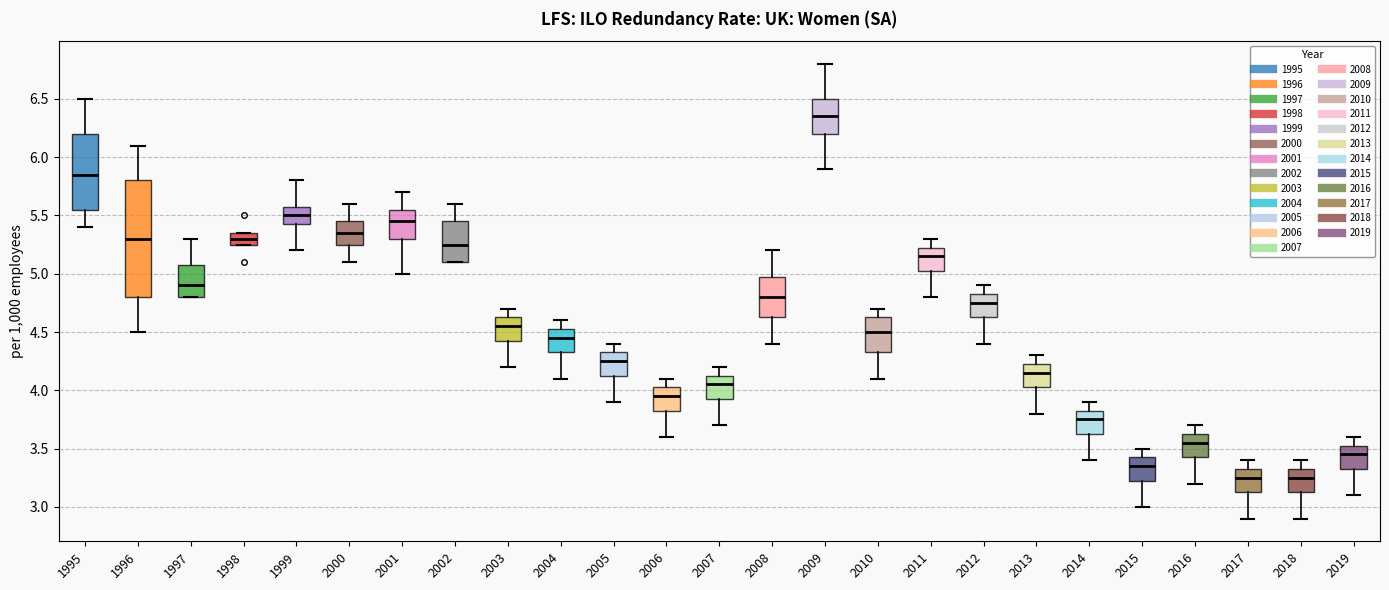

Reading left to right, transcribe this box plot: for each box, give where its median line is, the range the box spans, and where its two whiskers end, as read against the y-axis. The values are not printed on the chart, so give them approximately, as read against the axis.

1995: median 5.85, box 5.55 to 6.20, whiskers 5.40 to 6.50
1996: median 5.30, box 4.80 to 5.80, whiskers 4.50 to 6.10
1997: median 4.90, box 4.80 to 5.10, whiskers 4.80 to 5.30
1998: median 5.30, box 5.25 to 5.35, whiskers 5.25 to 5.35
1999: median 5.50, box 5.45 to 5.60, whiskers 5.20 to 5.80
2000: median 5.35, box 5.25 to 5.45, whiskers 5.10 to 5.60
2001: median 5.45, box 5.30 to 5.55, whiskers 5.00 to 5.70
2002: median 5.25, box 5.10 to 5.45, whiskers 5.10 to 5.60
2003: median 4.55, box 4.45 to 4.65, whiskers 4.20 to 4.70
2004: median 4.45, box 4.35 to 4.55, whiskers 4.10 to 4.60
2005: median 4.25, box 4.15 to 4.35, whiskers 3.90 to 4.40
2006: median 3.95, box 3.85 to 4.05, whiskers 3.60 to 4.10
2007: median 4.05, box 3.95 to 4.15, whiskers 3.70 to 4.20
2008: median 4.80, box 4.65 to 5.00, whiskers 4.40 to 5.20
2009: median 6.35, box 6.20 to 6.50, whiskers 5.90 to 6.80
2010: median 4.50, box 4.35 to 4.65, whiskers 4.10 to 4.70
2011: median 5.15, box 5.05 to 5.25, whiskers 4.80 to 5.30
2012: median 4.75, box 4.65 to 4.85, whiskers 4.40 to 4.90
2013: median 4.15, box 4.05 to 4.25, whiskers 3.80 to 4.30
2014: median 3.75, box 3.65 to 3.85, whiskers 3.40 to 3.90
2015: median 3.35, box 3.25 to 3.45, whiskers 3.00 to 3.50
2016: median 3.55, box 3.45 to 3.65, whiskers 3.20 to 3.70
2017: median 3.25, box 3.15 to 3.35, whiskers 2.90 to 3.40
2018: median 3.25, box 3.15 to 3.35, whiskers 2.90 to 3.40
2019: median 3.45, box 3.35 to 3.55, whiskers 3.10 to 3.60